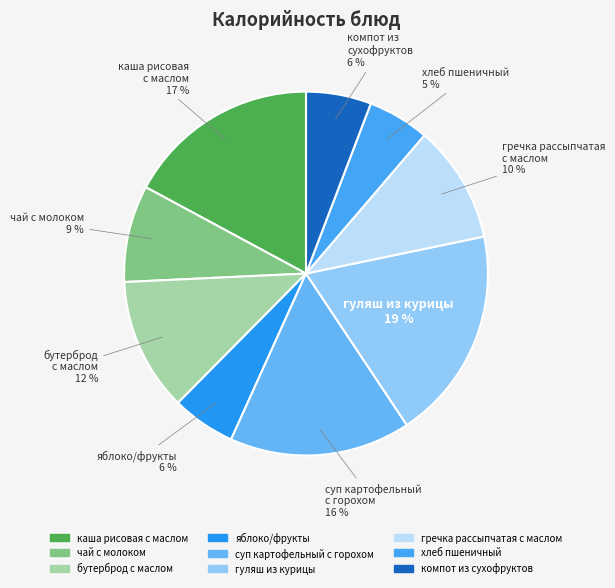

Which slice is the largest?

гуляш из курицы